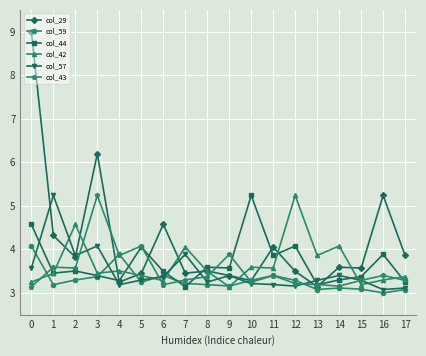

What is the approximate value of col_42 at 16?

3.3